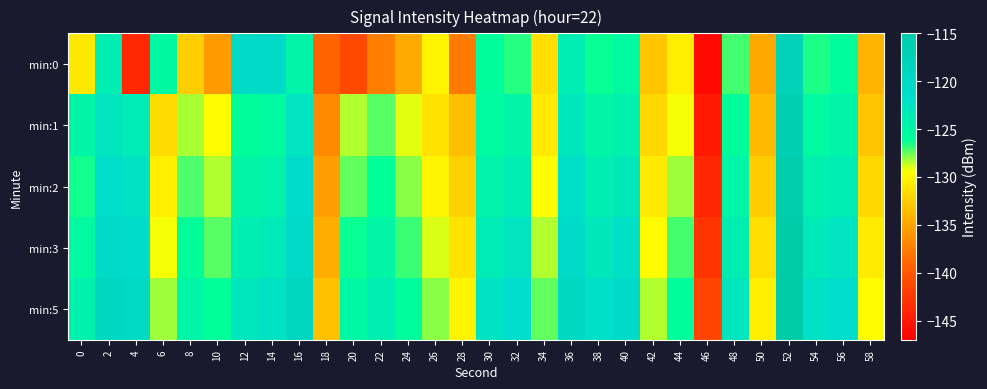

Which series has the largest range (max minus min)?

min:0